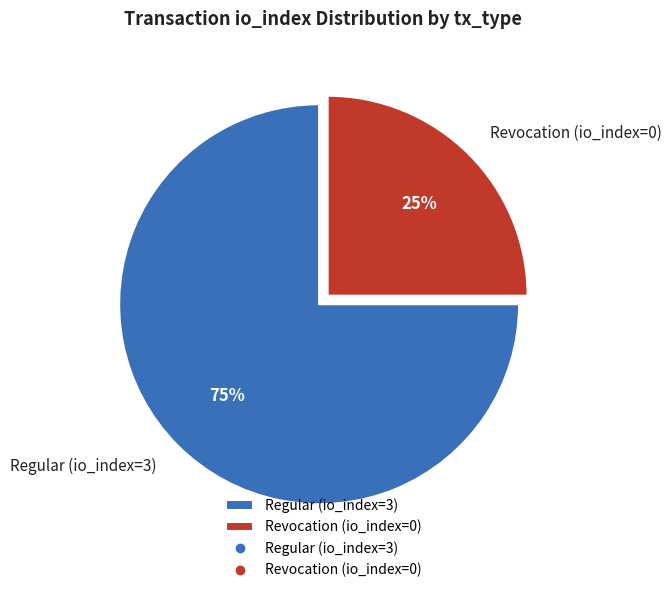

To the nearest percent, what is the combined percentage of Revocation (io_index=0) and Regular (io_index=3)?

100%